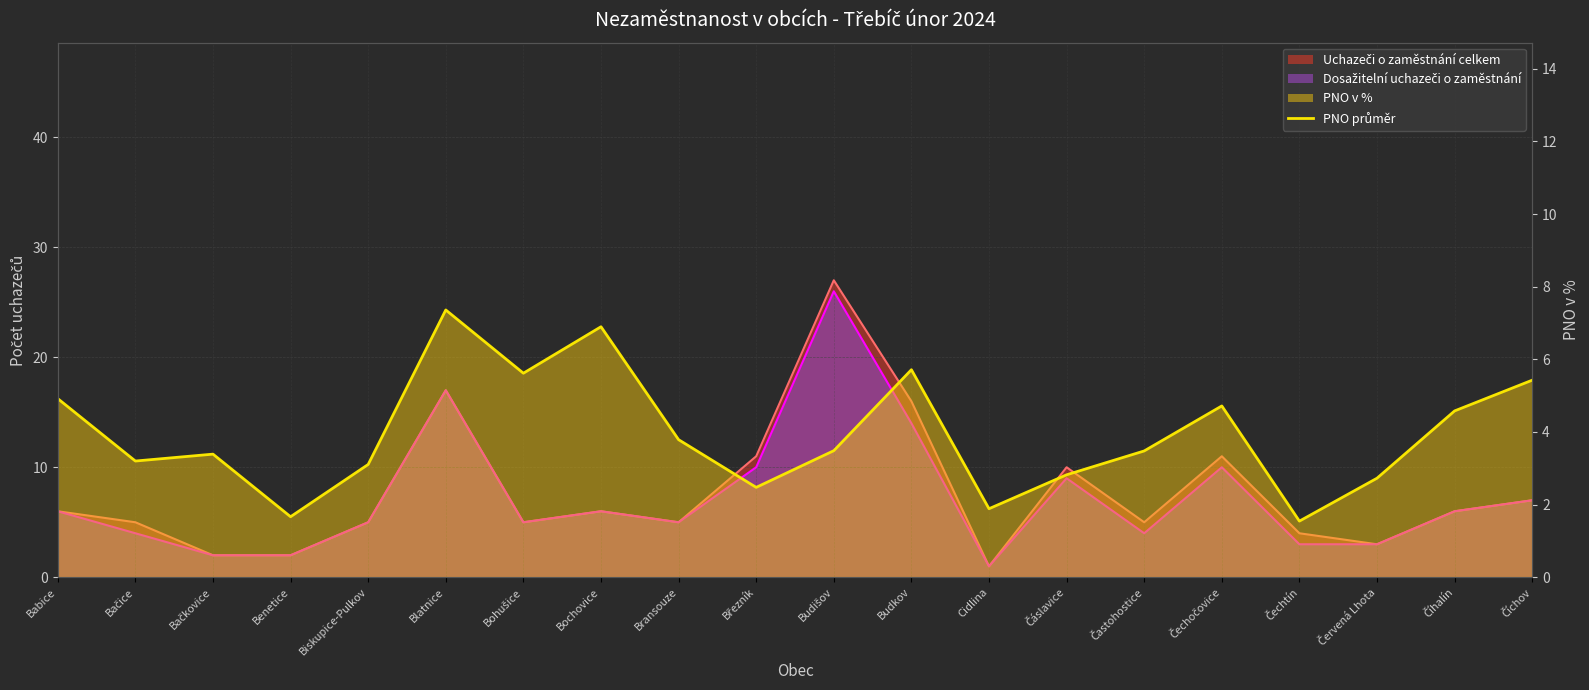

How many lines are shown in the chart?

1